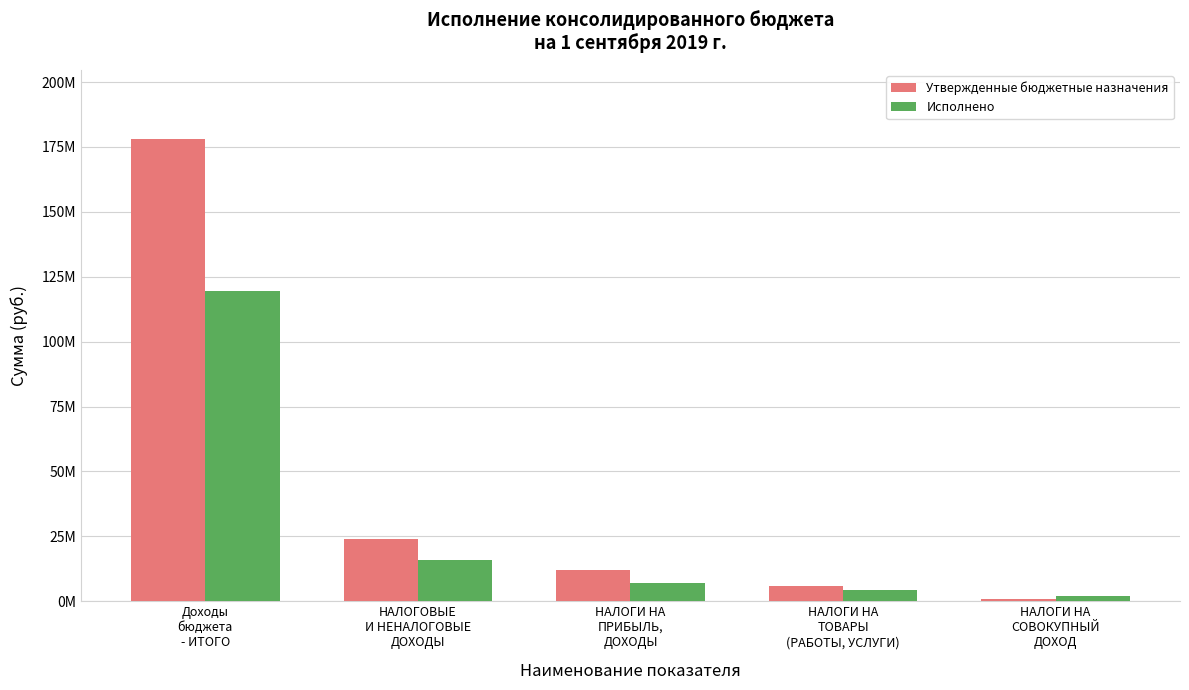

The value of Утвержденные бюджетные назначения at НАЛОГИ НА
ПРИБЫЛЬ,
ДОХОДЫ is 19685410.5. True or false?

False